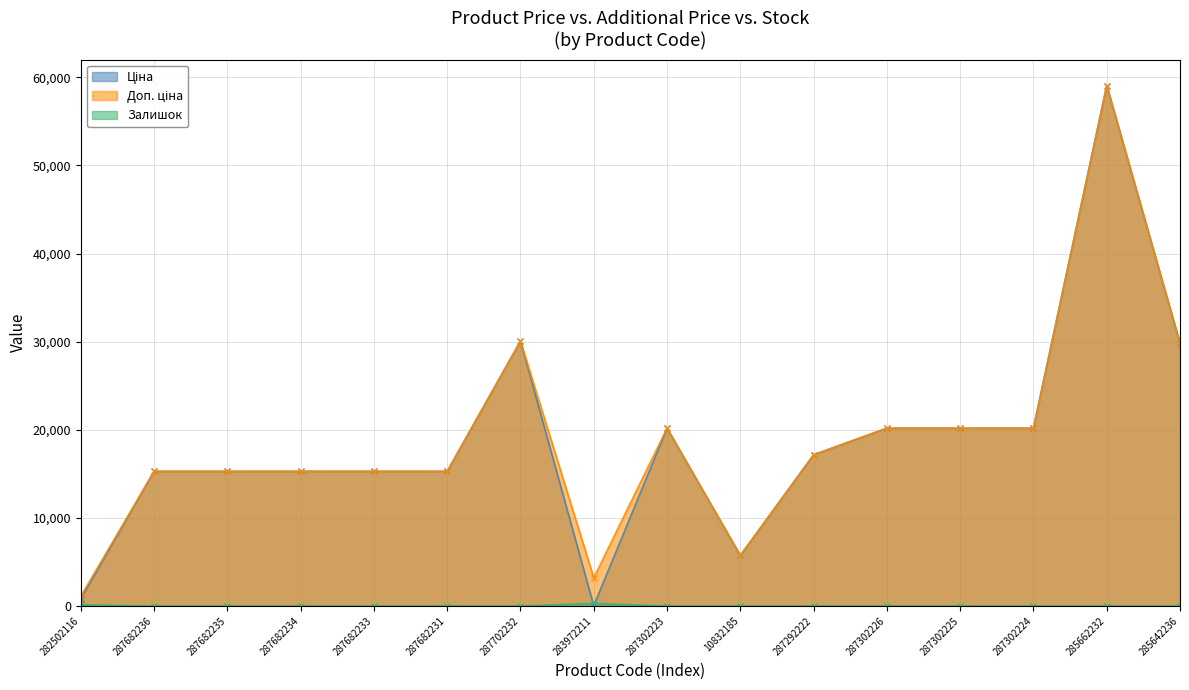

After their last crossing, which series has the higher values: Ціна or Залишок?

Ціна